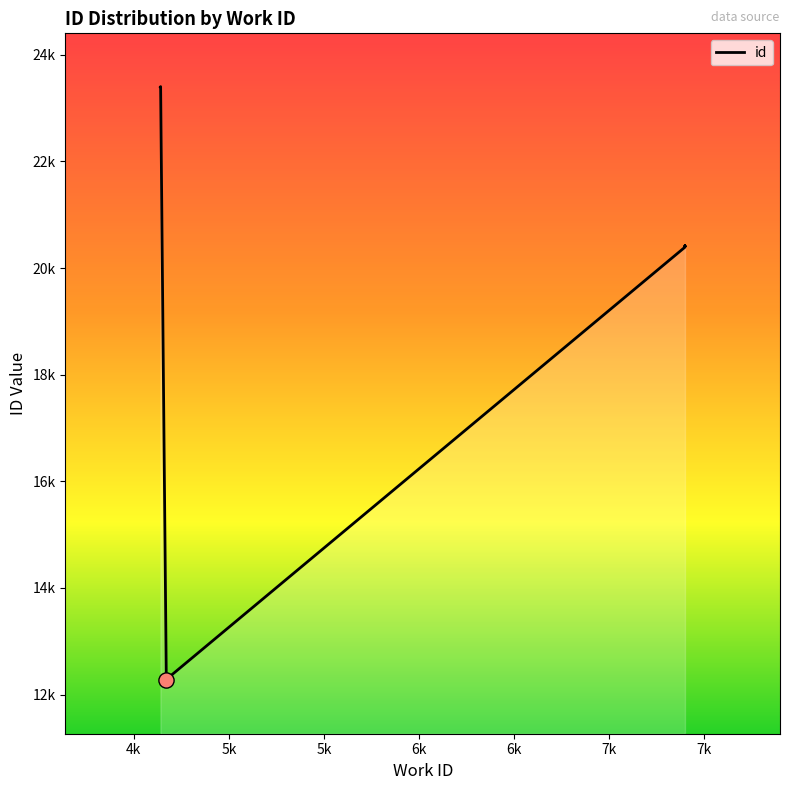

Which has a higher value, 6k or 5k?

6k